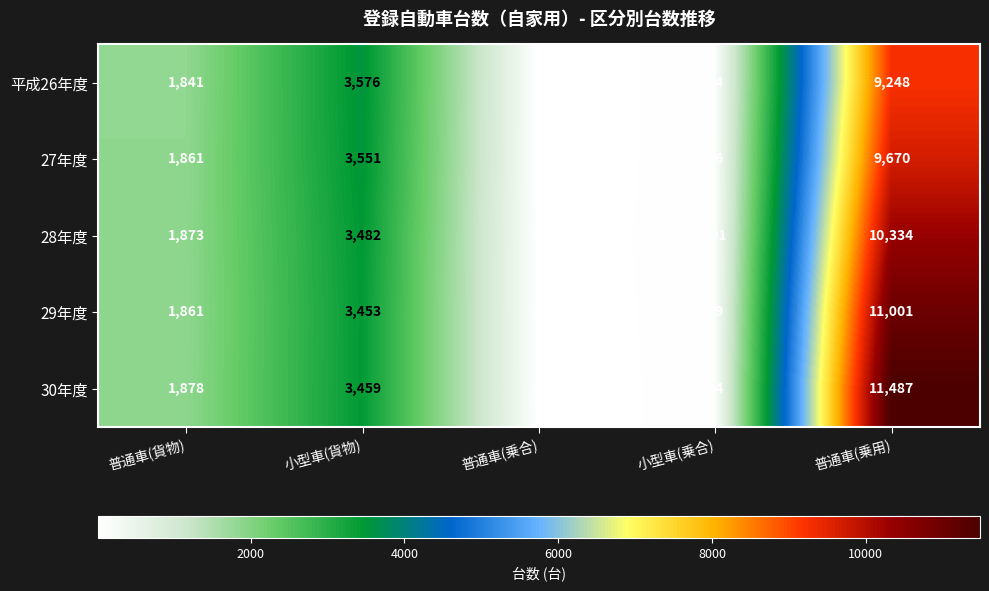

Count the number of data series in this chart.

5